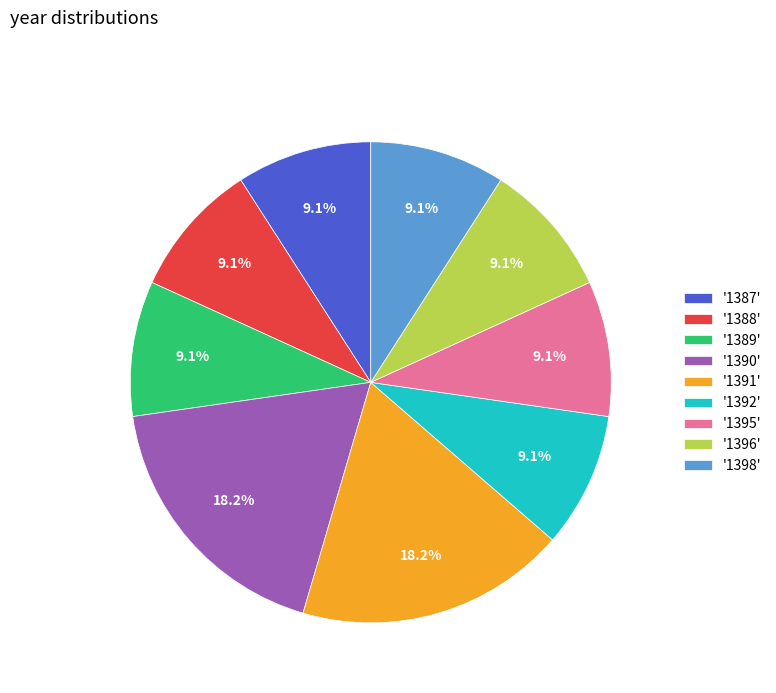

Which has a higher value, '1391' or '1388'?

'1391'